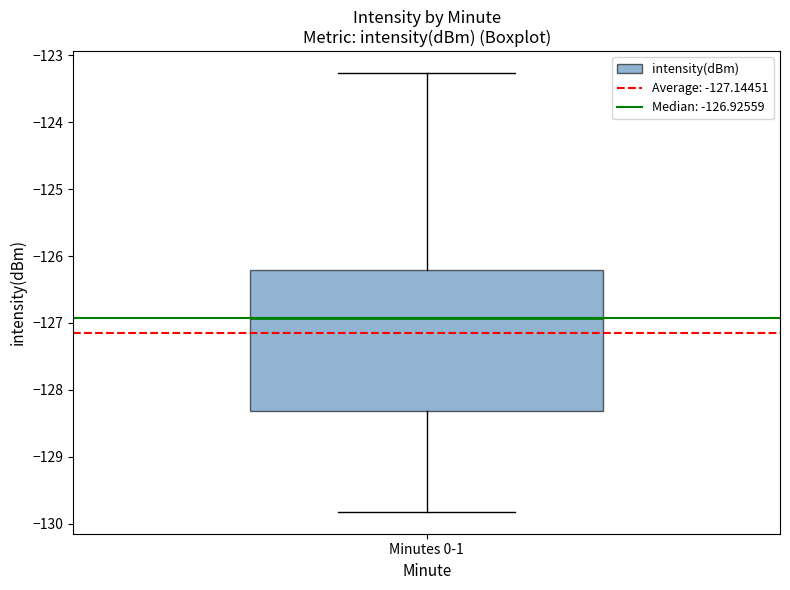

Transcribe this box plot: give where the median line is, the range the box spans, and where the two whiskers end, as read against the y-axis. The values are not printed on the chart, so give them approximately, as read against the axis.

median -126.9, box -128.3 to -126.2, whiskers -129.8 to -123.3